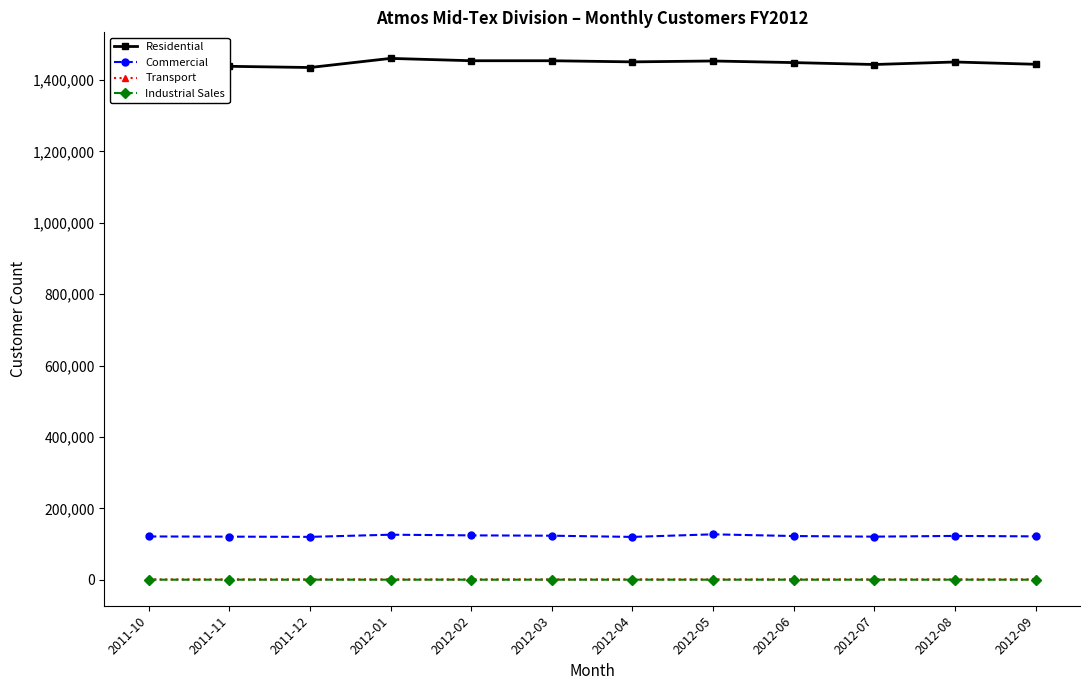

In Commercial, how many points are higher than both neighbors (excluding endpoints)?

3